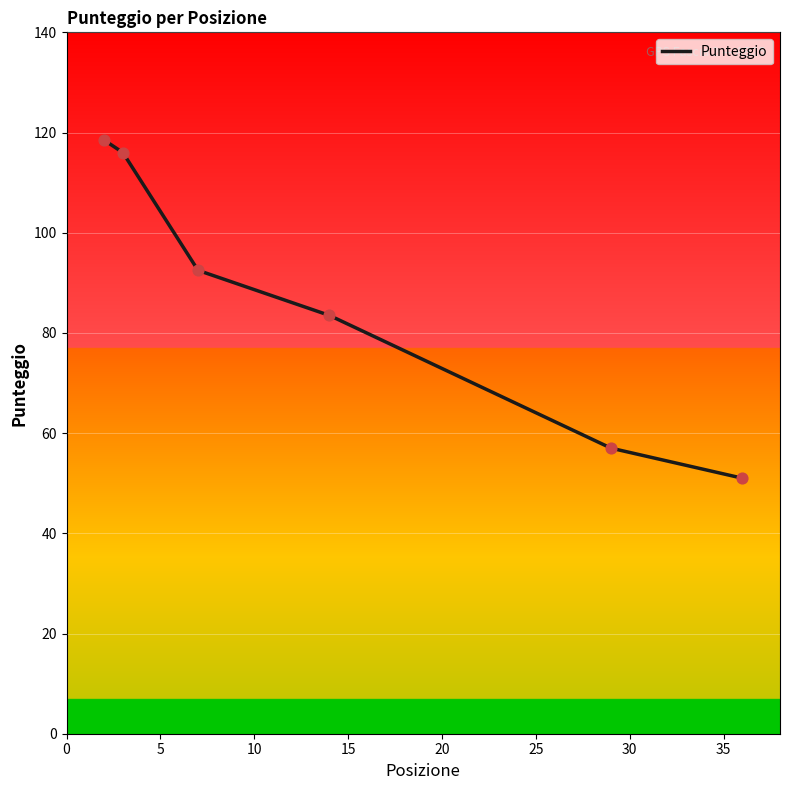

What is the ratio of the value at 2 to the value at 3?

1.0